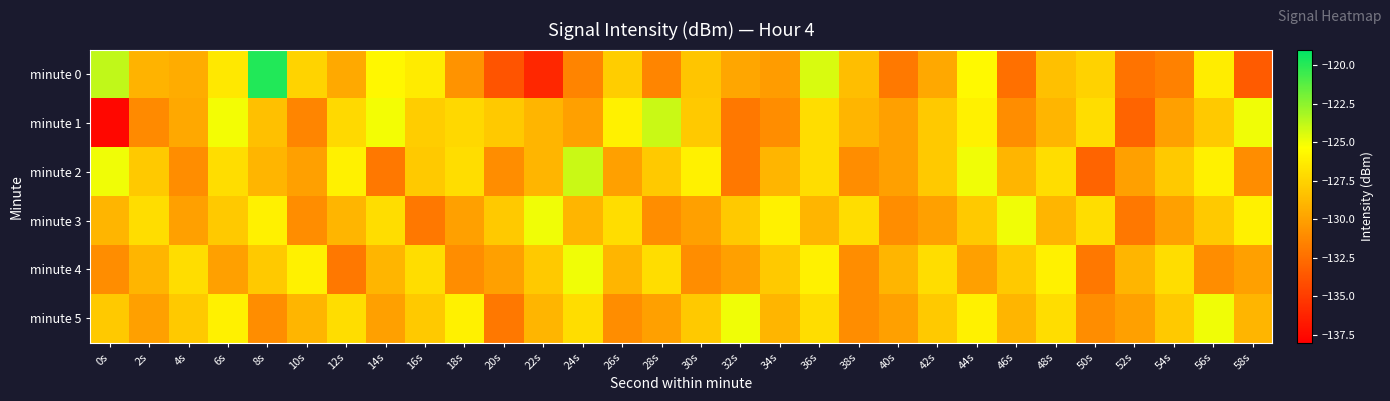

Reading left to right, what are all the values shown in this chart?

minute 0: 0s=-123.8	2s=-129.0	4s=-129.4	6s=-126.5	8s=-119.9	10s=-127.5	12s=-129.6	14s=-125.7	16s=-126.3	18s=-130.7	20s=-133.8	22s=-136.0	24s=-131.5	26s=-127.8	28s=-131.4	30s=-128.1	32s=-129.7	34s=-130.2	36s=-124.4	38s=-128.6	40s=-132.0	42s=-129.7	44s=-125.6	46s=-132.4	48s=-128.5	50s=-127.6	52s=-132.2	54s=-131.6	56s=-126.2	58s=-133.4
minute 1: 0s=-137.6	2s=-131.1	4s=-129.7	6s=-125.0	8s=-128.5	10s=-131.3	12s=-127.2	14s=-125.0	16s=-127.8	18s=-127.3	20s=-128.0	22s=-129.0	24s=-130.0	26s=-126.0	28s=-124.0	30s=-128.0	32s=-132.0	34s=-131.0	36s=-127.0	38s=-129.0	40s=-130.0	42s=-128.0	44s=-126.0	46s=-131.0	48s=-129.0	50s=-127.0	52s=-133.0	54s=-130.0	56s=-128.0	58s=-125.0
minute 2: 0s=-125.0	2s=-128.0	4s=-131.0	6s=-127.0	8s=-129.0	10s=-130.0	12s=-126.0	14s=-132.0	16s=-128.0	18s=-127.0	20s=-131.0	22s=-129.0	24s=-124.0	26s=-130.0	28s=-128.0	30s=-126.0	32s=-132.0	34s=-129.0	36s=-127.0	38s=-131.0	40s=-130.0	42s=-128.0	44s=-125.0	46s=-129.0	48s=-127.0	50s=-133.0	52s=-130.0	54s=-128.0	56s=-126.0	58s=-131.0
minute 3: 0s=-129.0	2s=-127.0	4s=-130.0	6s=-128.0	8s=-126.0	10s=-131.0	12s=-129.0	14s=-127.0	16s=-132.0	18s=-130.0	20s=-128.0	22s=-125.0	24s=-129.0	26s=-127.0	28s=-131.0	30s=-130.0	32s=-128.0	34s=-126.0	36s=-129.0	38s=-127.0	40s=-131.0	42s=-130.0	44s=-128.0	46s=-125.0	48s=-129.0	50s=-127.0	52s=-132.0	54s=-130.0	56s=-128.0	58s=-126.0
minute 4: 0s=-131.0	2s=-129.0	4s=-127.0	6s=-130.0	8s=-128.0	10s=-126.0	12s=-132.0	14s=-129.0	16s=-127.0	18s=-131.0	20s=-130.0	22s=-128.0	24s=-125.0	26s=-129.0	28s=-127.0	30s=-131.0	32s=-130.0	34s=-128.0	36s=-126.0	38s=-131.0	40s=-129.0	42s=-127.0	44s=-130.0	46s=-128.0	48s=-126.0	50s=-132.0	52s=-129.0	54s=-127.0	56s=-131.0	58s=-130.0
minute 5: 0s=-128.0	2s=-130.0	4s=-128.0	6s=-126.0	8s=-131.0	10s=-129.0	12s=-127.0	14s=-130.0	16s=-128.0	18s=-126.0	20s=-132.0	22s=-129.0	24s=-127.0	26s=-131.0	28s=-130.0	30s=-128.0	32s=-125.0	34s=-129.0	36s=-127.0	38s=-131.0	40s=-130.0	42s=-128.0	44s=-126.0	46s=-129.0	48s=-127.0	50s=-131.0	52s=-130.0	54s=-128.0	56s=-125.0	58s=-129.0